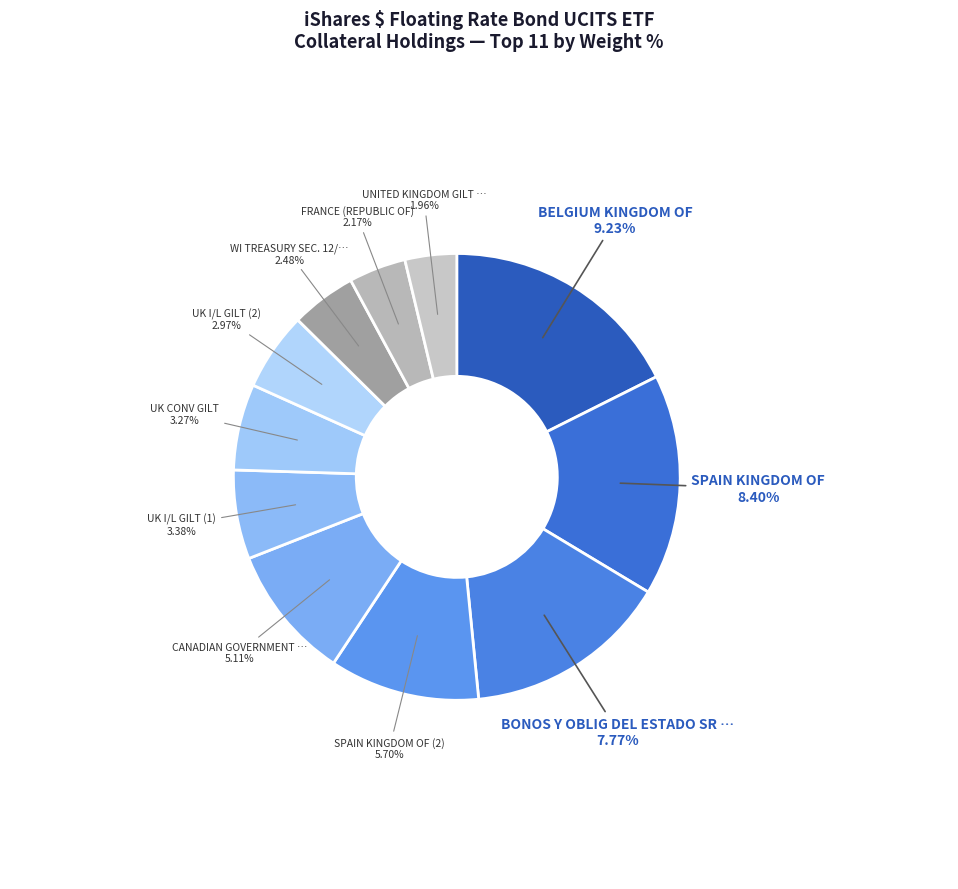

Which slice is the smallest?

UNITED KINGDOM GILT BONDS REGS 10/31 4